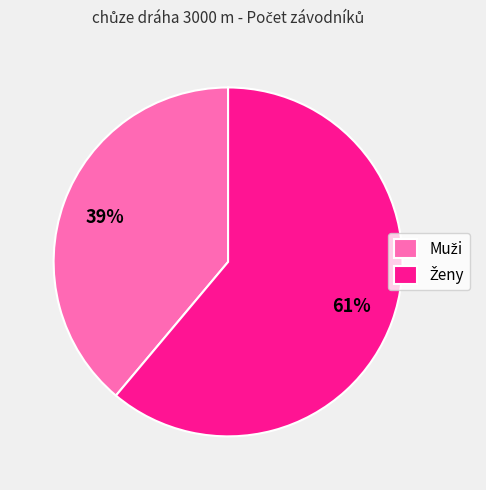

Is there a majority slice in this chart?

Yes